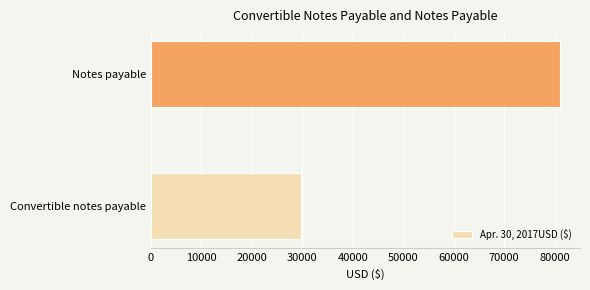

What value does the data have at Convertible notes payable, to the nearest 100?

29800